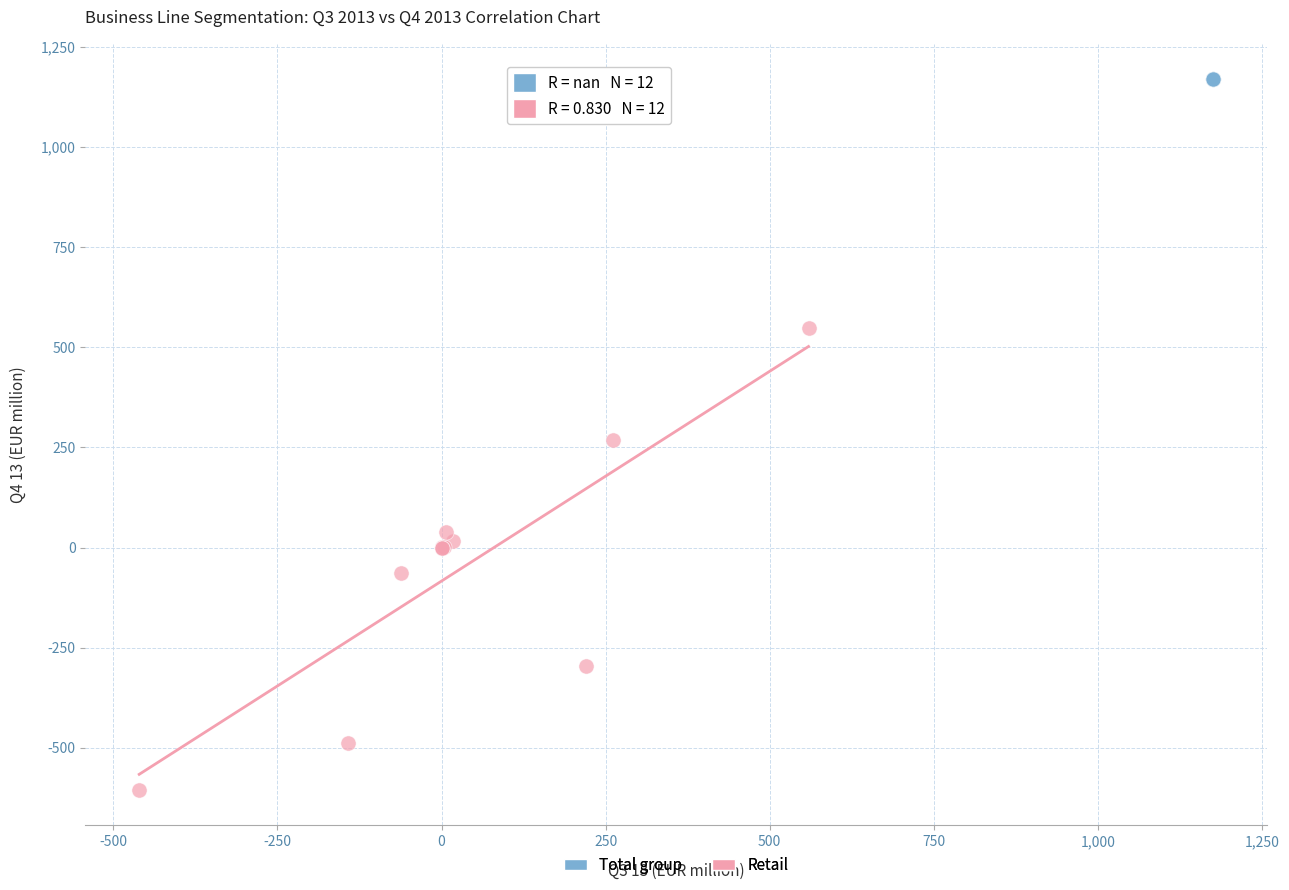

What are all the series names shown in the legend?

Total group, Retail